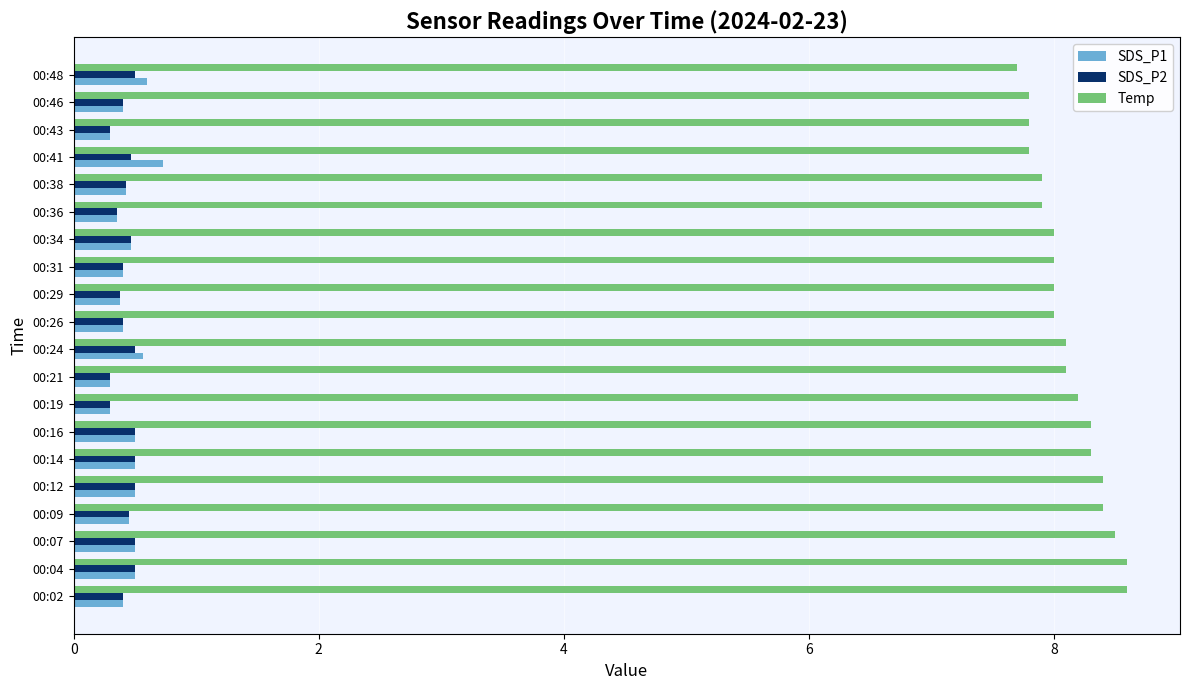

At how many categories does at least one series exceed 1?

20